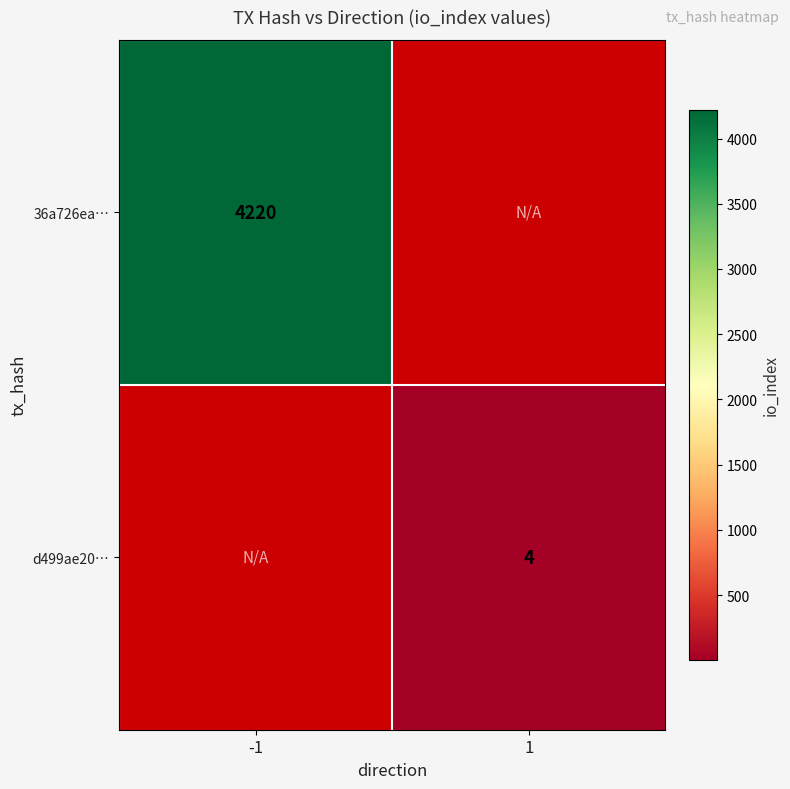

The 36a726ea… series shows 2006.0 at -1. True or false?

False